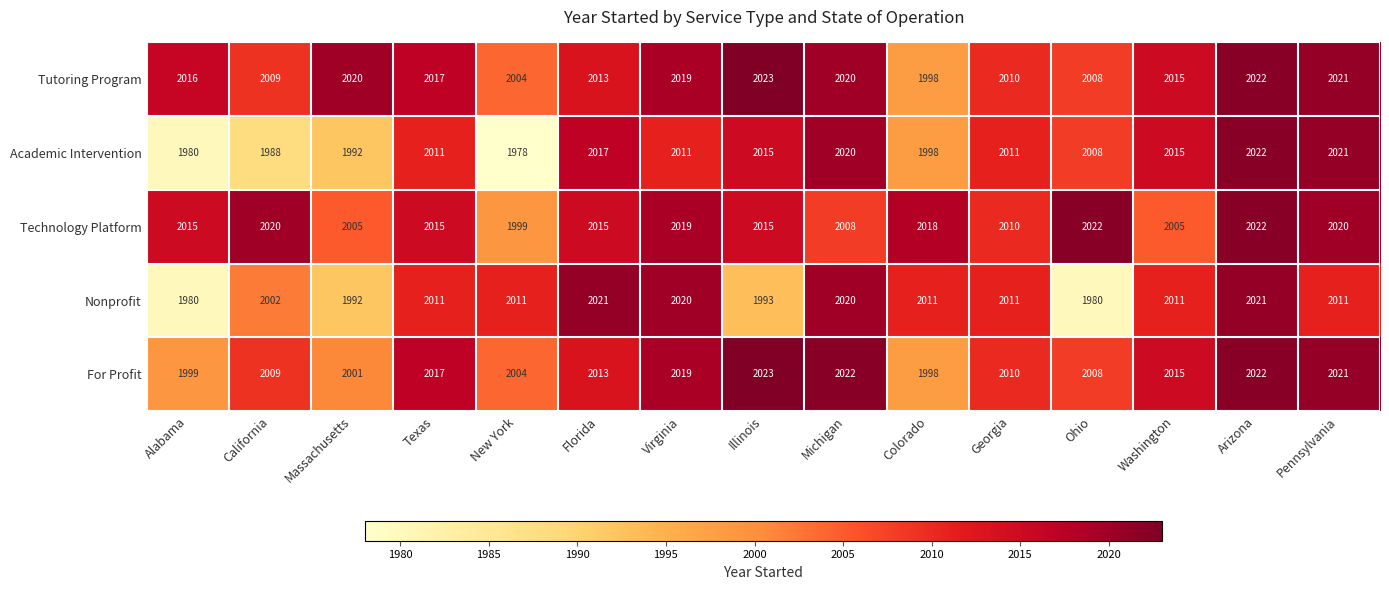

Count the number of categories in the chart.

15